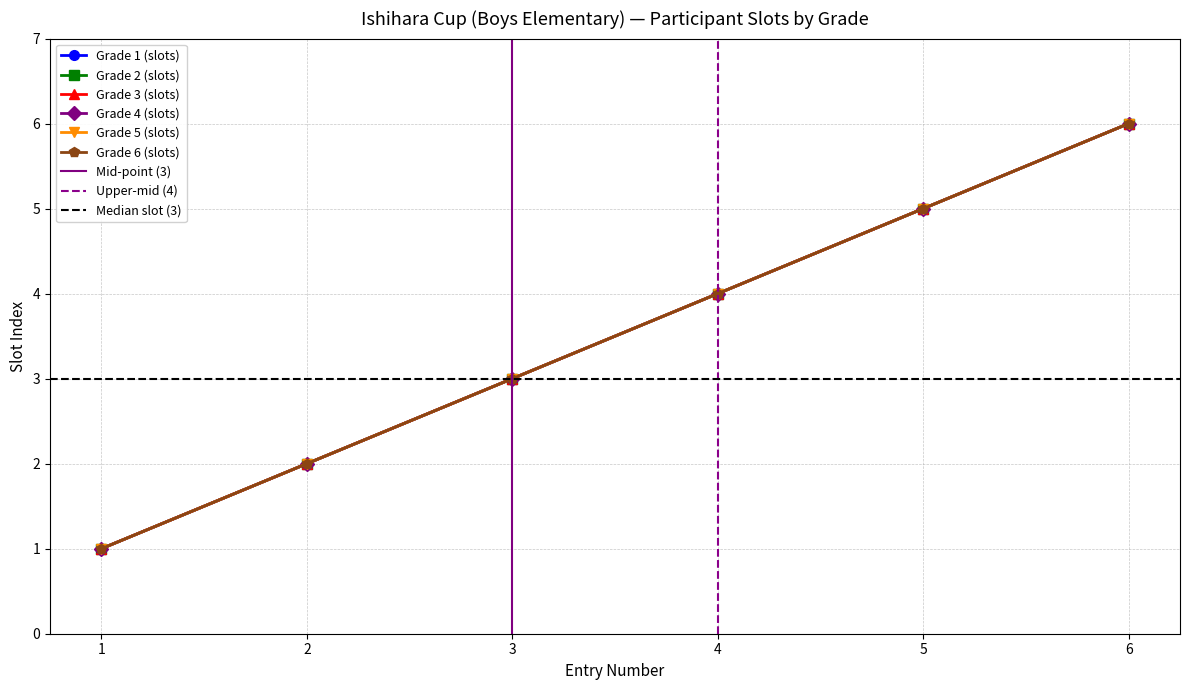

What is the value of the Grade 6 (slots) point at the 6th from the left?

6